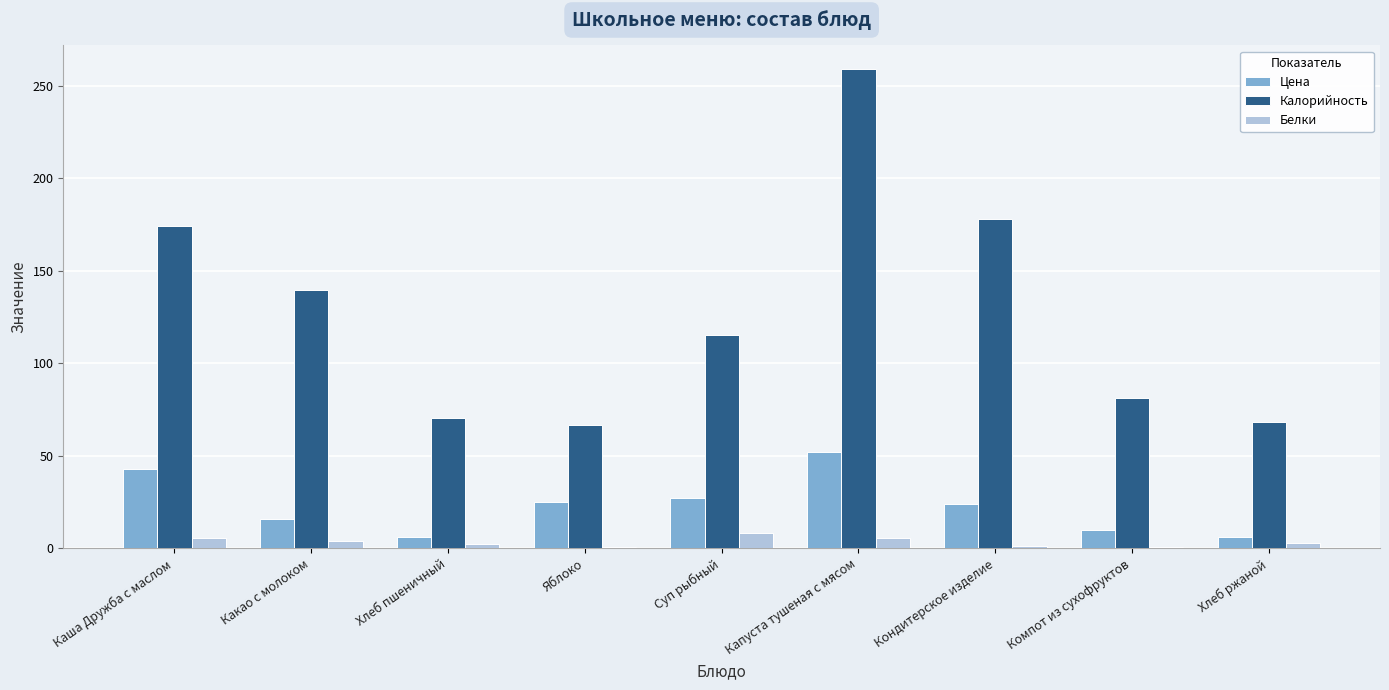

The value of Калорийность at Яблоко is 66.6. True or false?

True